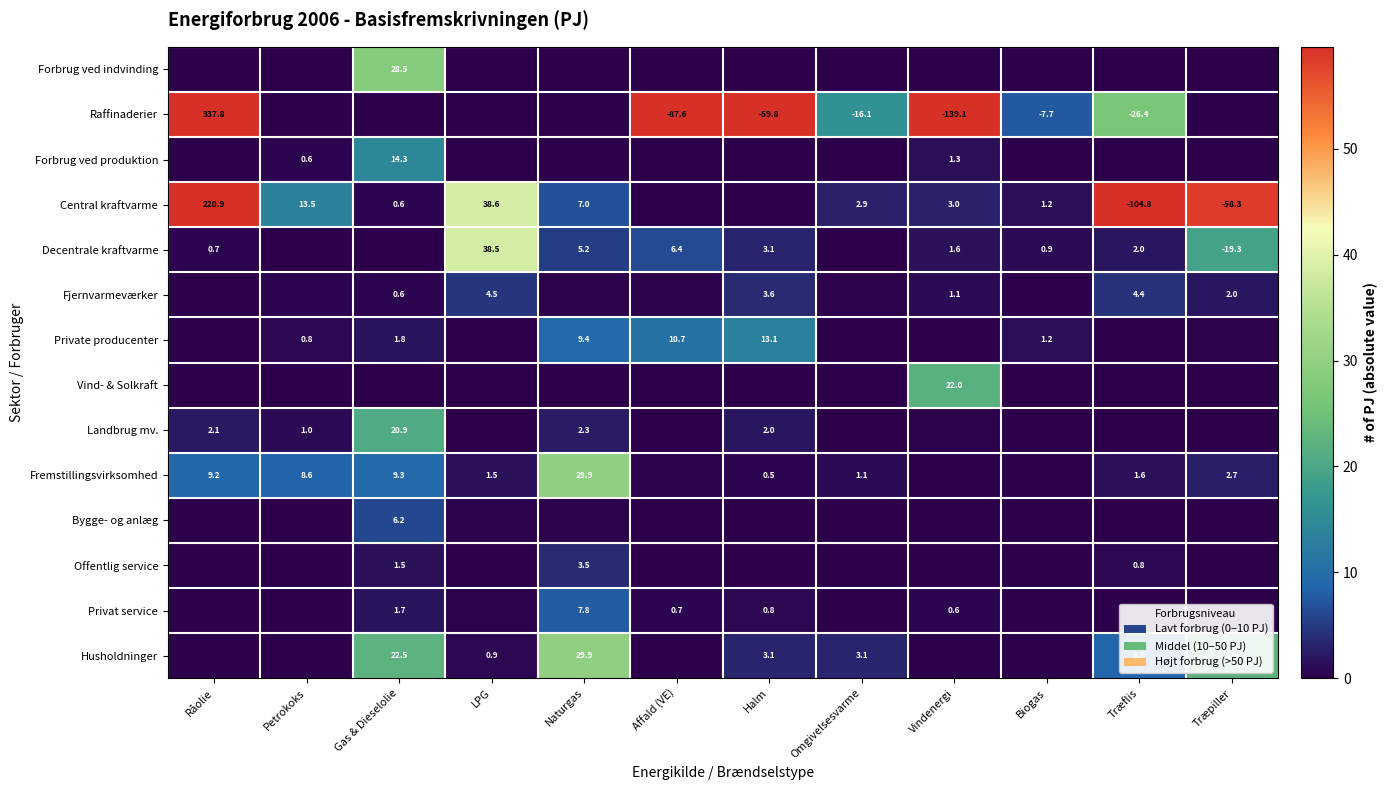

True or false: Husholdninger has a value of 0.0 at Råolie.

True